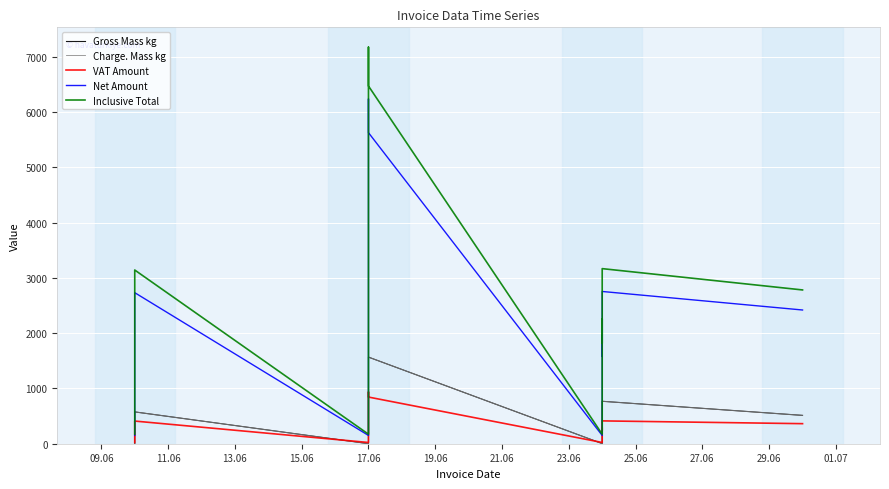

In Charge. Mass kg, how many points are lower than both neighbors (excluding endpoints)?

1